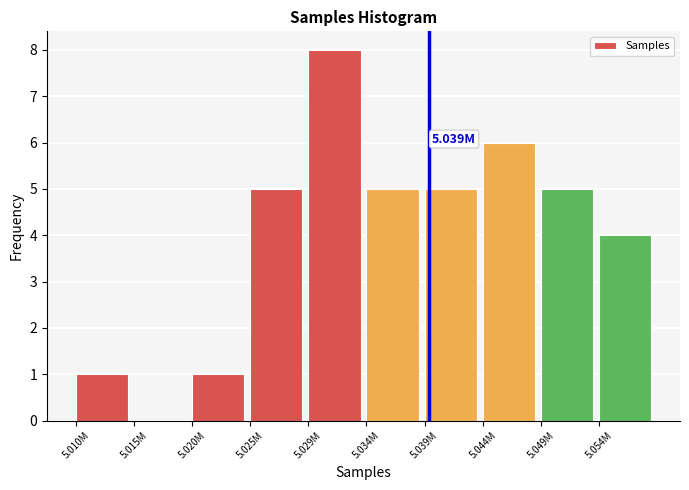

What is the ratio of the value at 5.054M to the value at 5.039M?

0.8